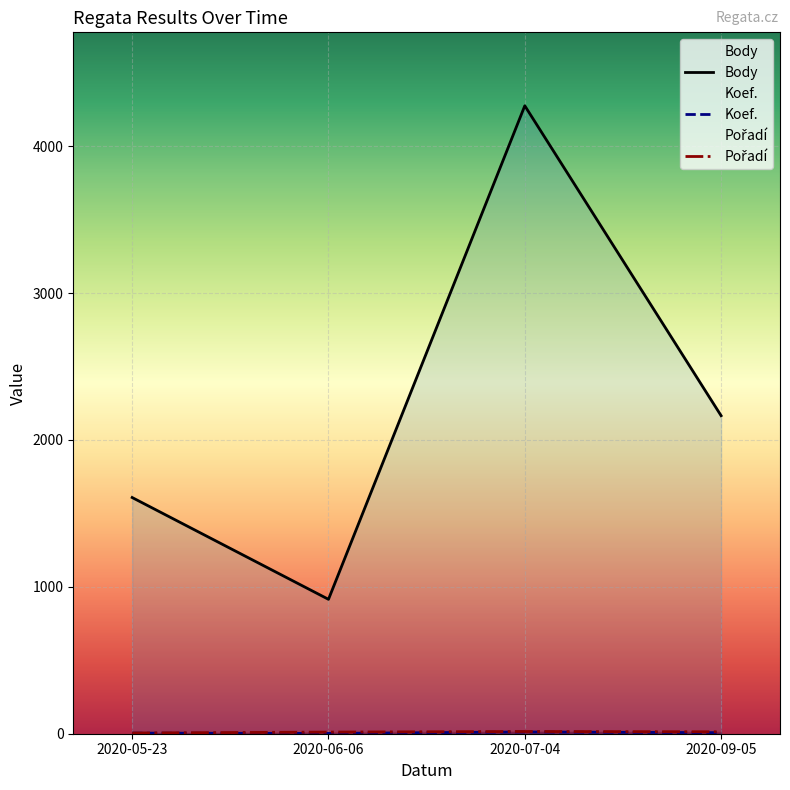

Count the number of data series in this chart.

3